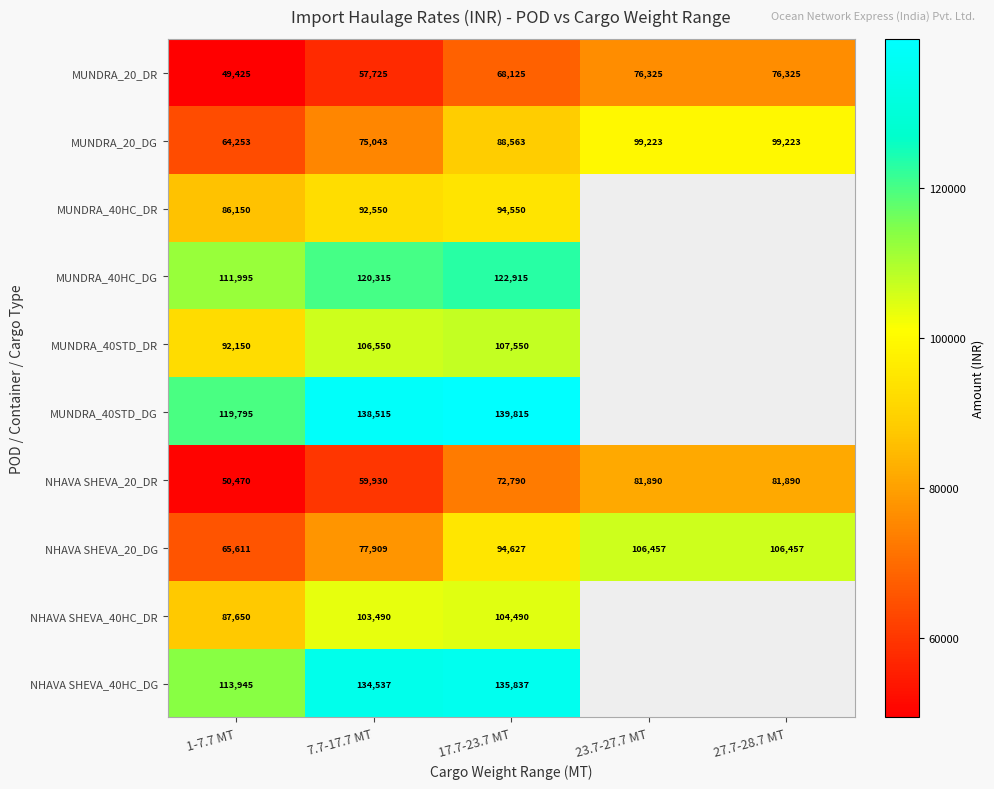

How many MUNDRA_20_DG values are between 75043 and 99223?

4